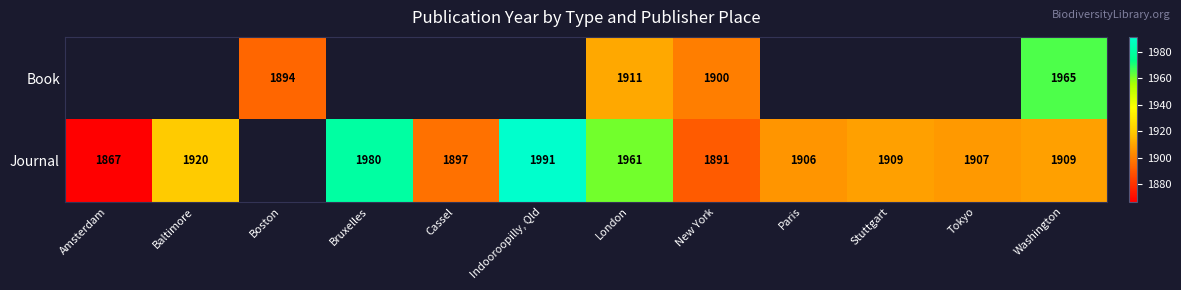

What is the total value across all series at Washington?

3874